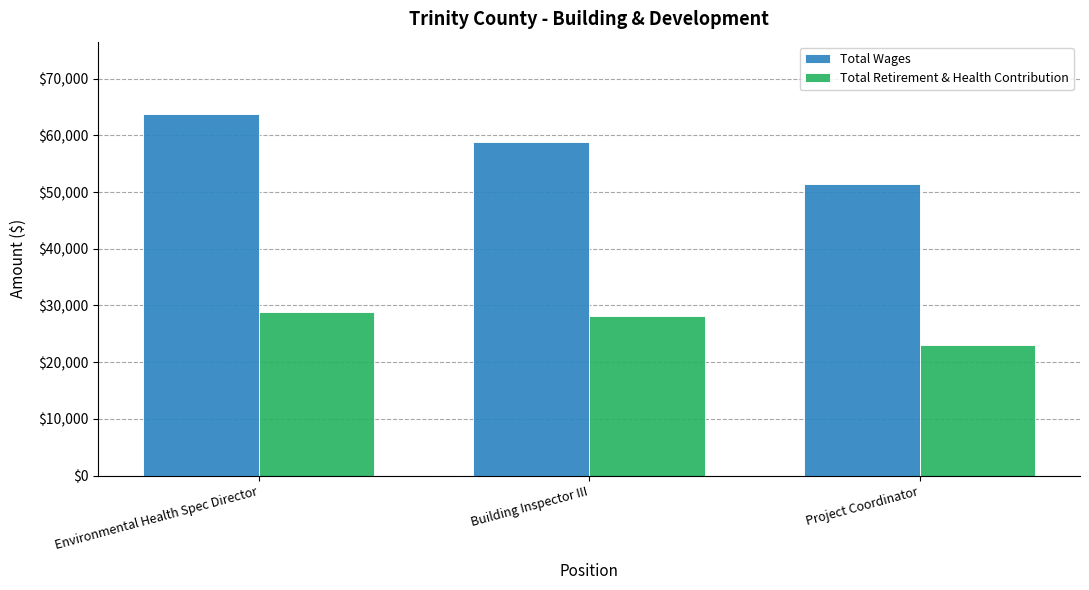

What is the greatest value displayed?

63782